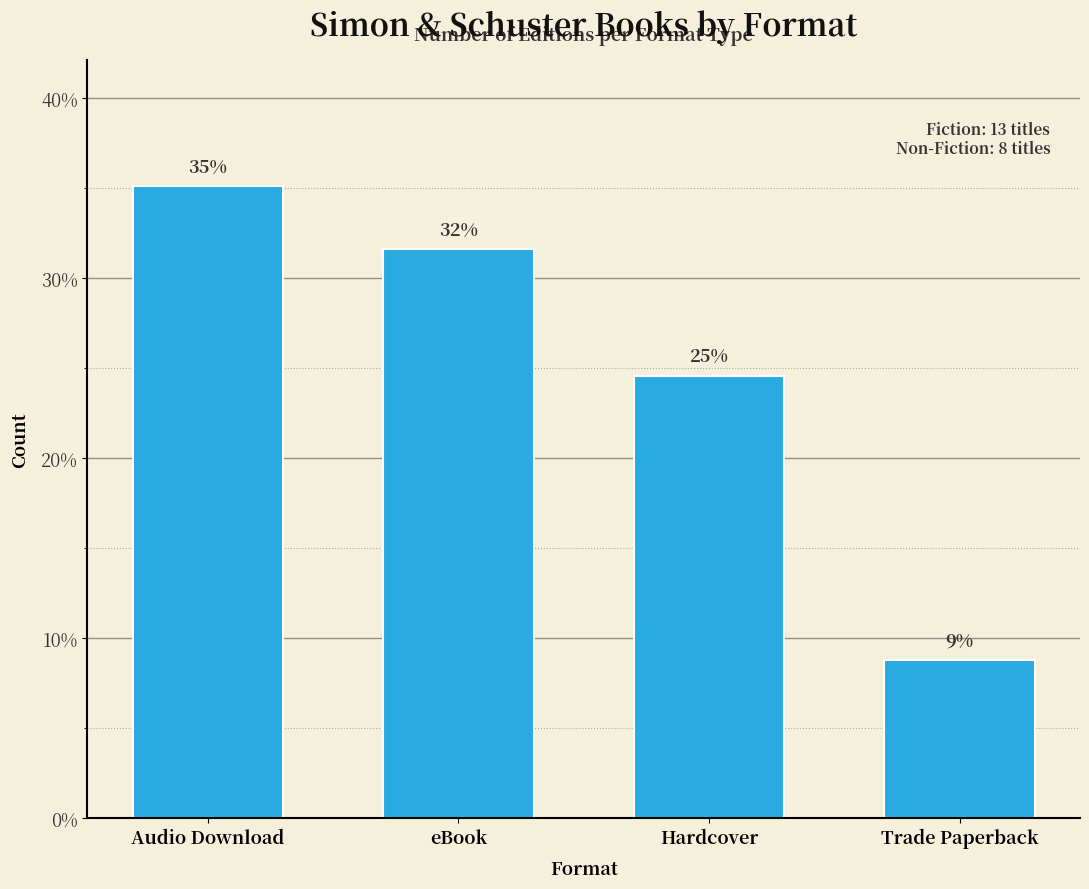

Rank the categories by value from highest to lowest.

Audio Download, eBook, Hardcover, Trade Paperback